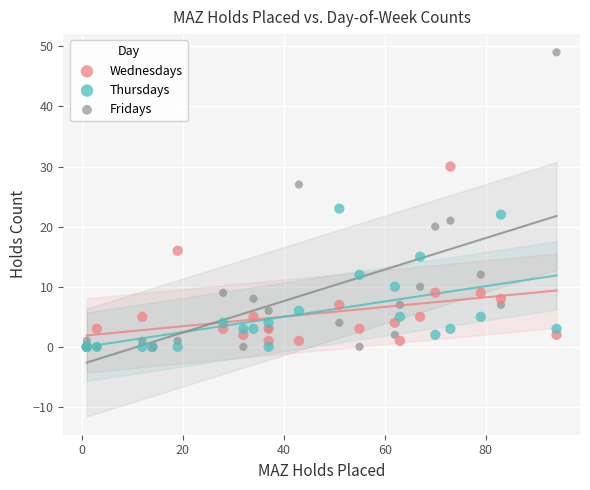

Which series reaches the maximum Y coordinate?

Fridays